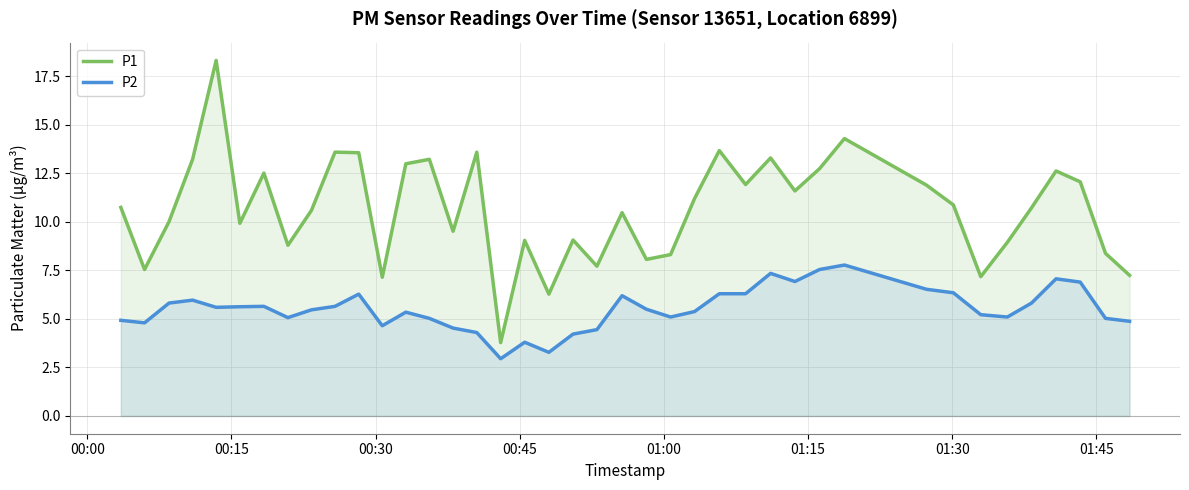

True or false: P1 and P2 cross at least once.

False